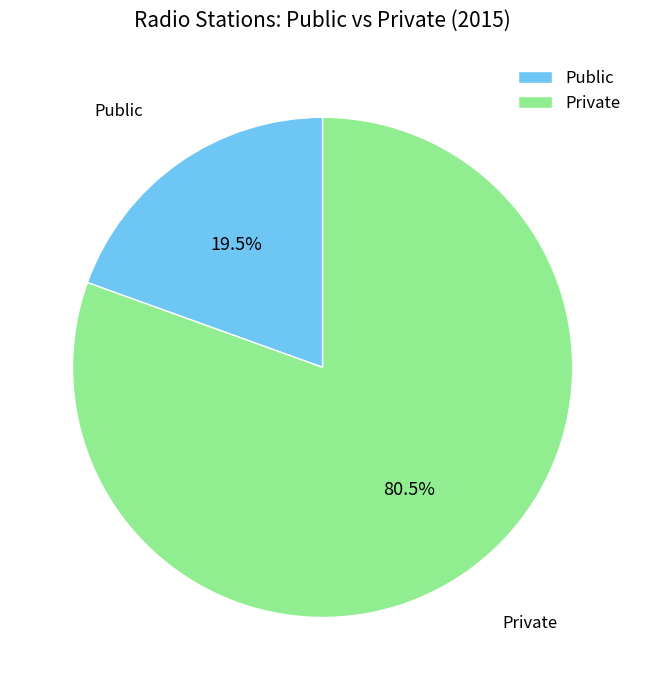

Does Public represent more than half of the total?

No